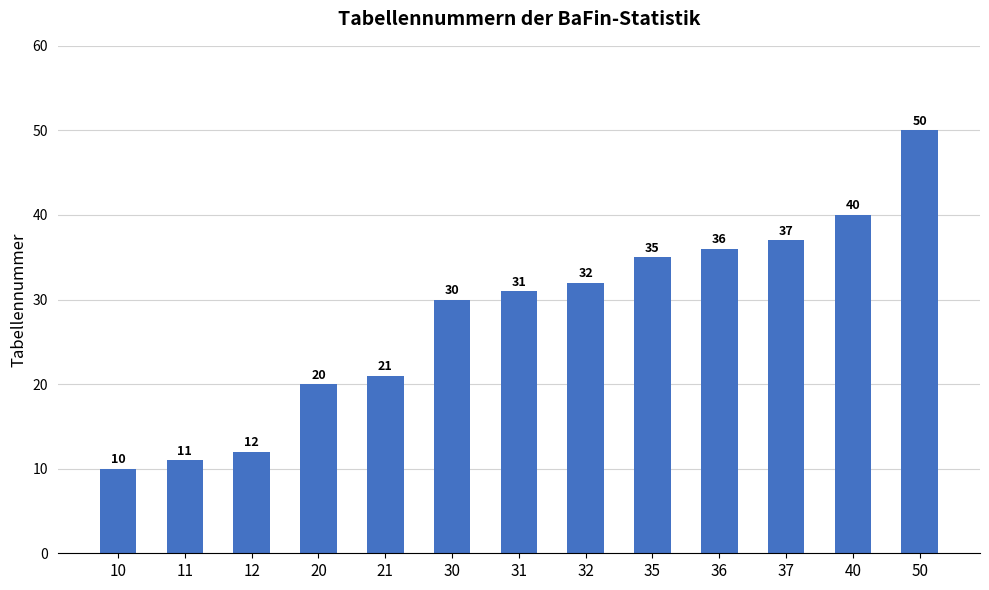

Reading right to left, what are all the values shown in this chart?

50=50	40=40	37=37	36=36	35=35	32=32	31=31	30=30	21=21	20=20	12=12	11=11	10=10